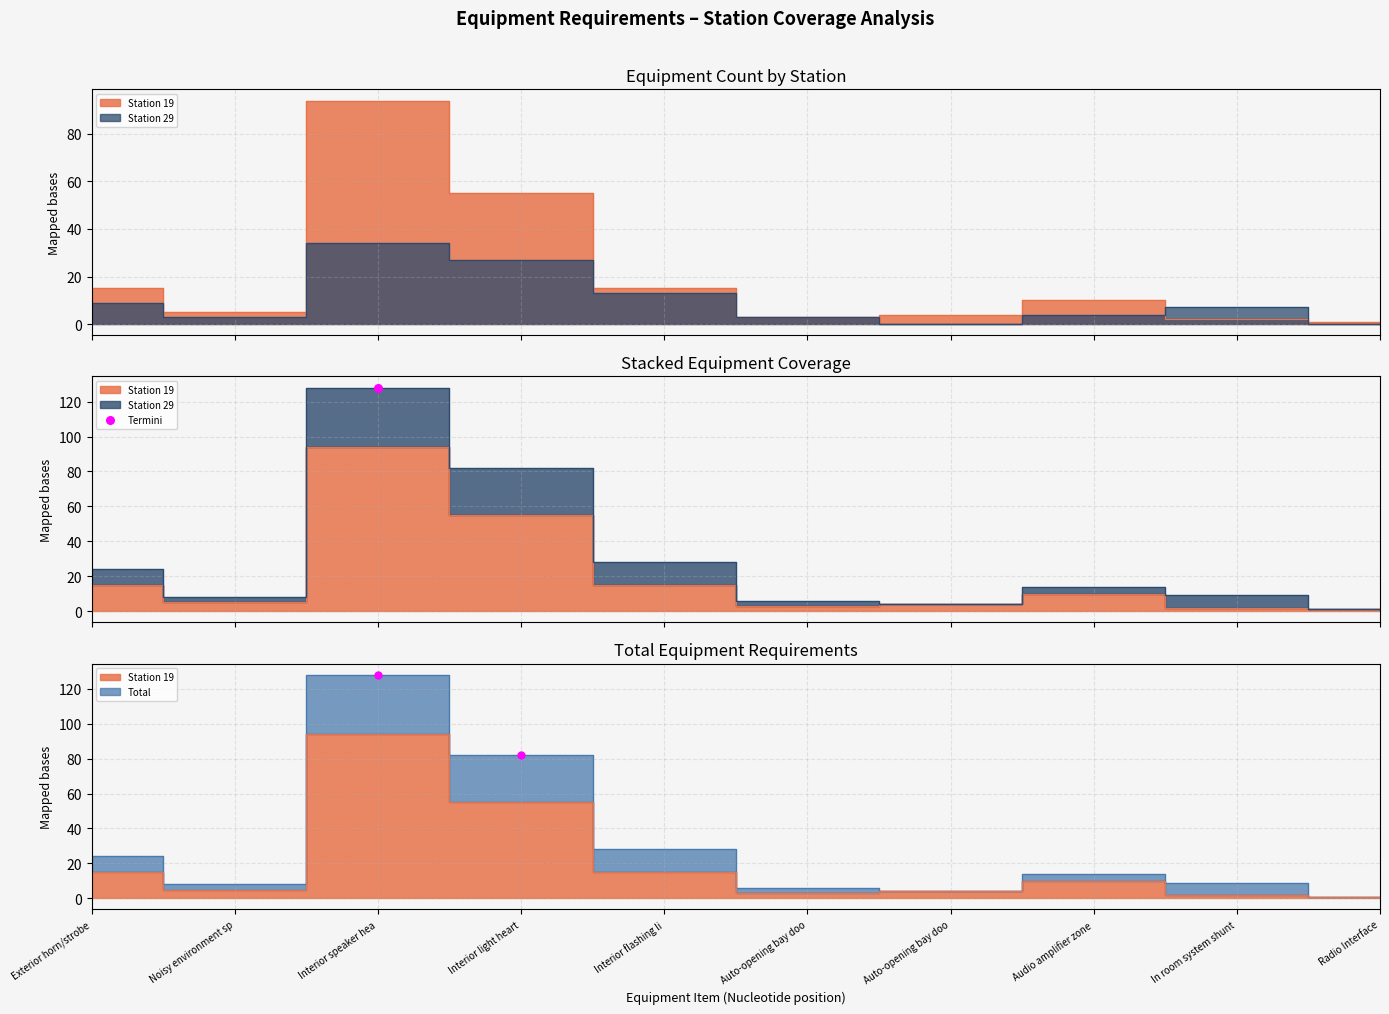

Which series has the widest spread of Y values?

Total